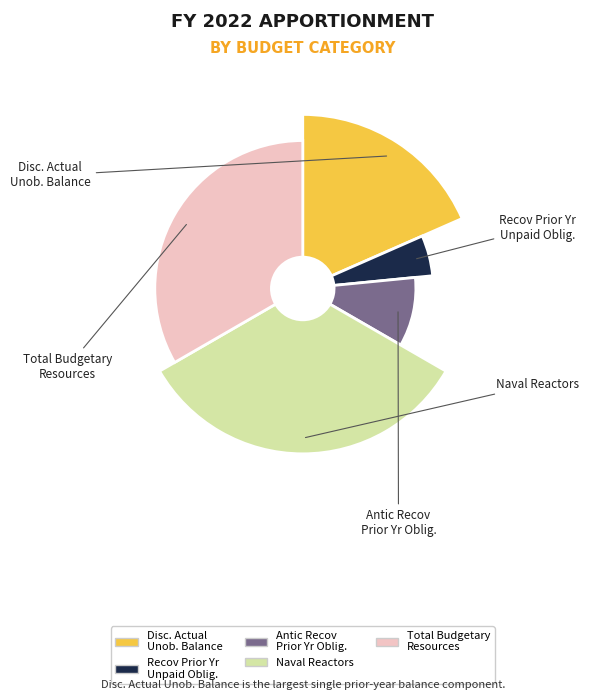

What is the change in value from Recov of Prior Year Unpaid Obligations to Naval Reactors (6011)?

+41548292